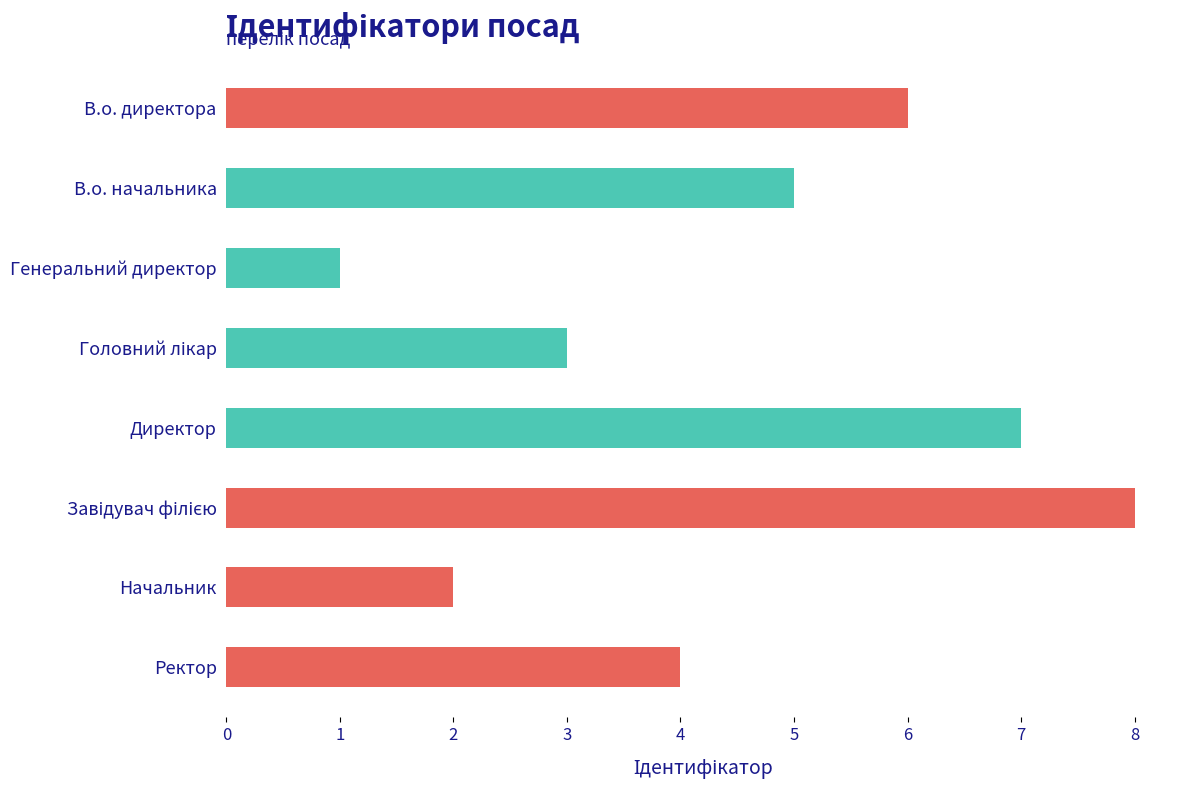

What is the change in value from Генеральний директор to Ректор?

+3